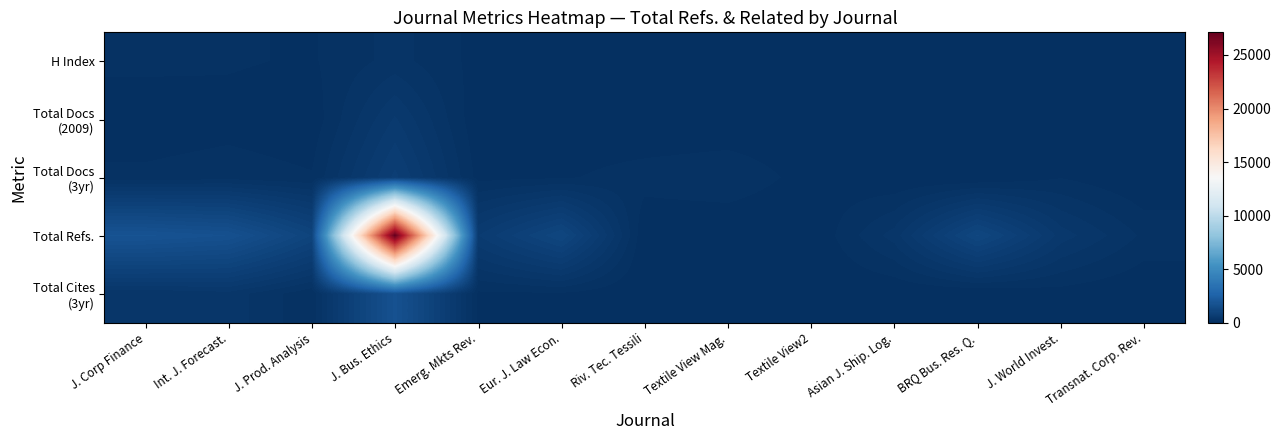

Which series has the largest total across all categories?

Total Refs.